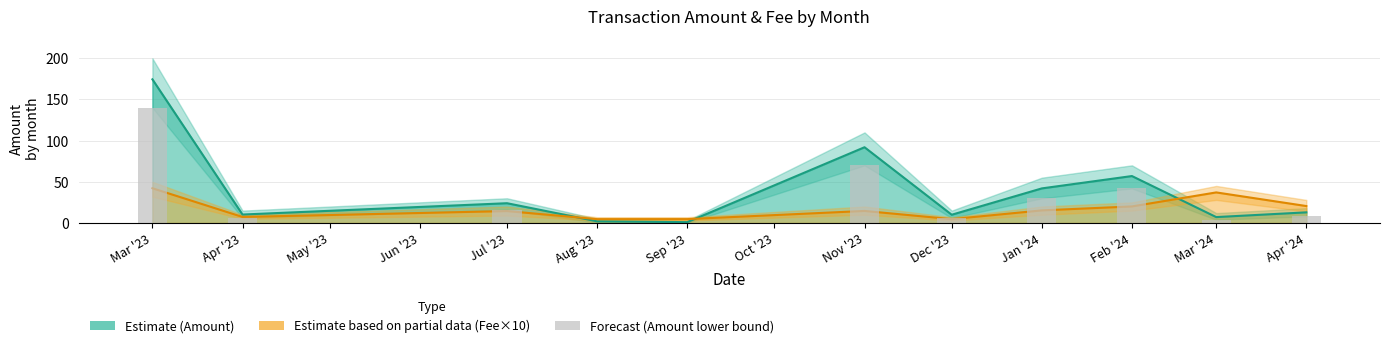

At which category does the chart reach its peak across all series?

Mar '23